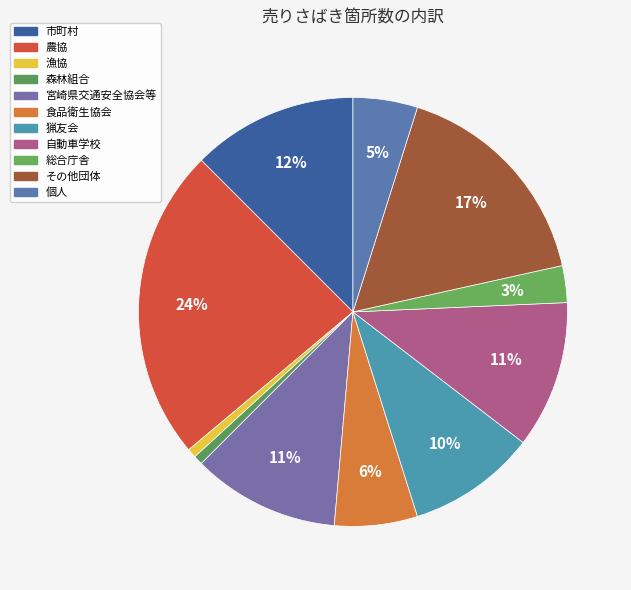

What percentage is NOT represented by 猟友会?

90.3%